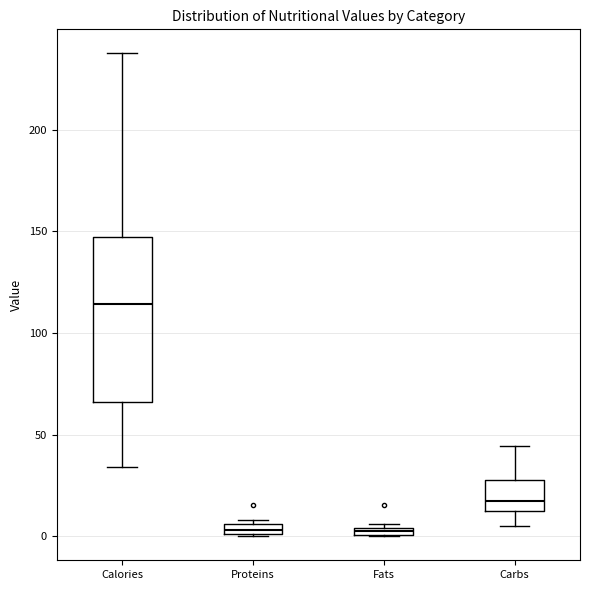

Comparing the boxes themselves (not the whiskers), which one is the tallest?

Calories